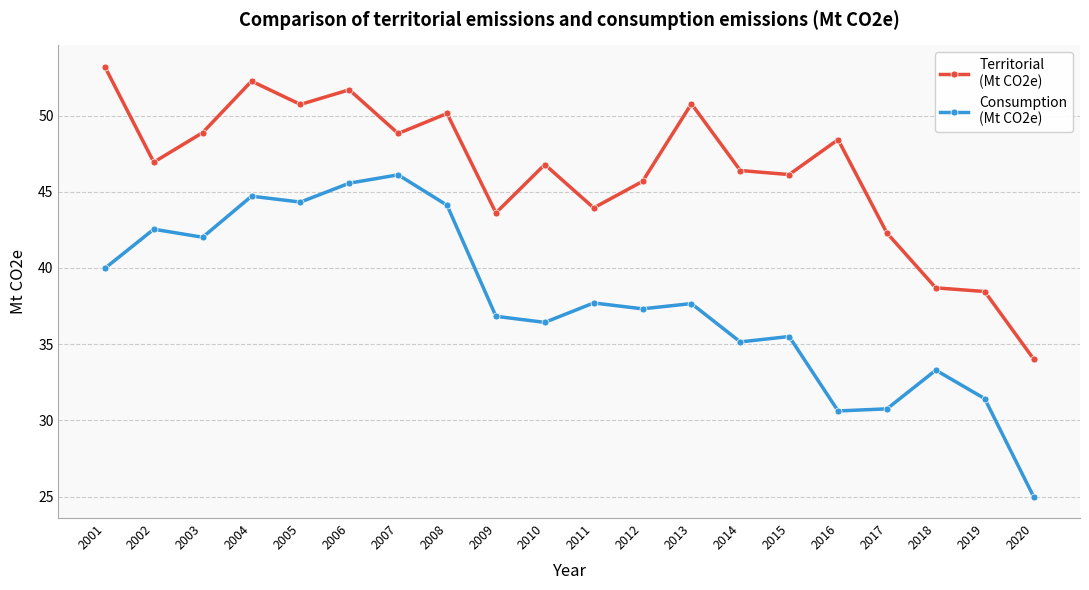

How many lines are shown in the chart?

2